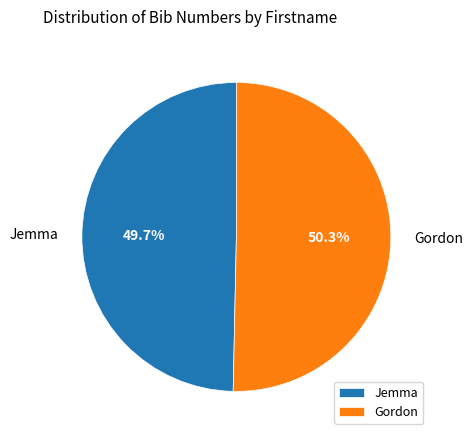

What is the largest slice in the pie chart?

Gordon